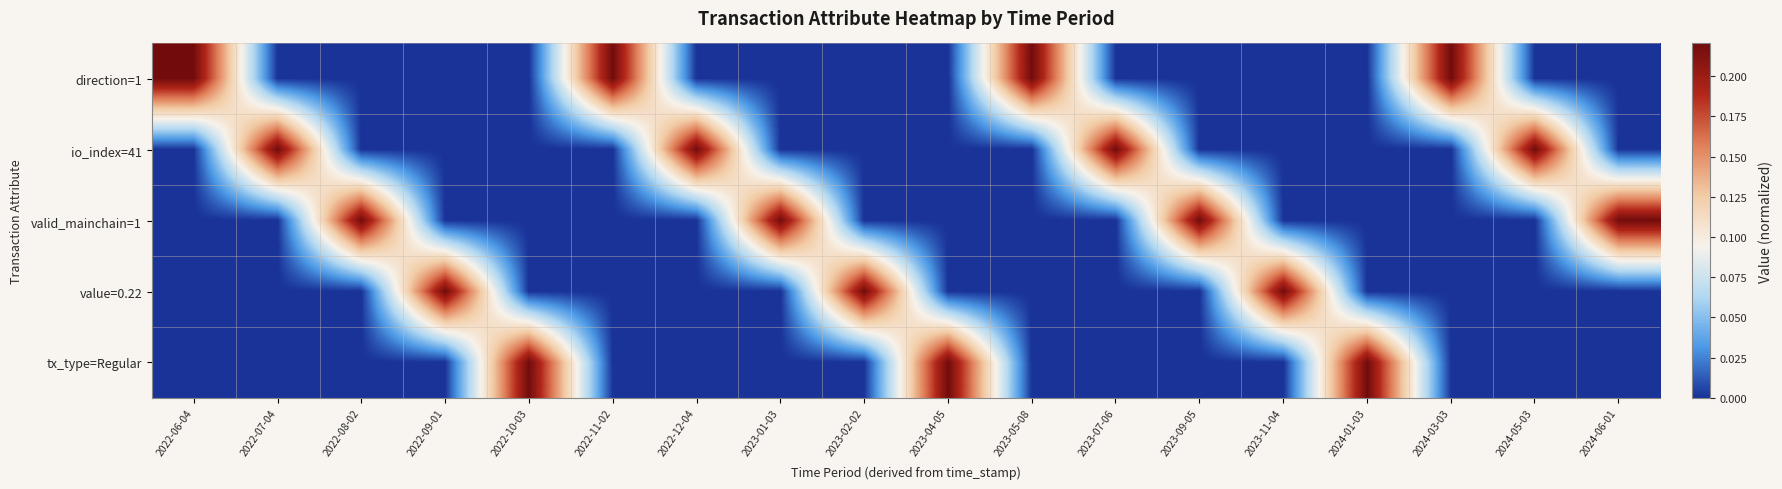

Rank the series by their maximum value, from highest to lowest.

direction=1, io_index=41, valid_mainchain=1, value=0.22, tx_type=Regular